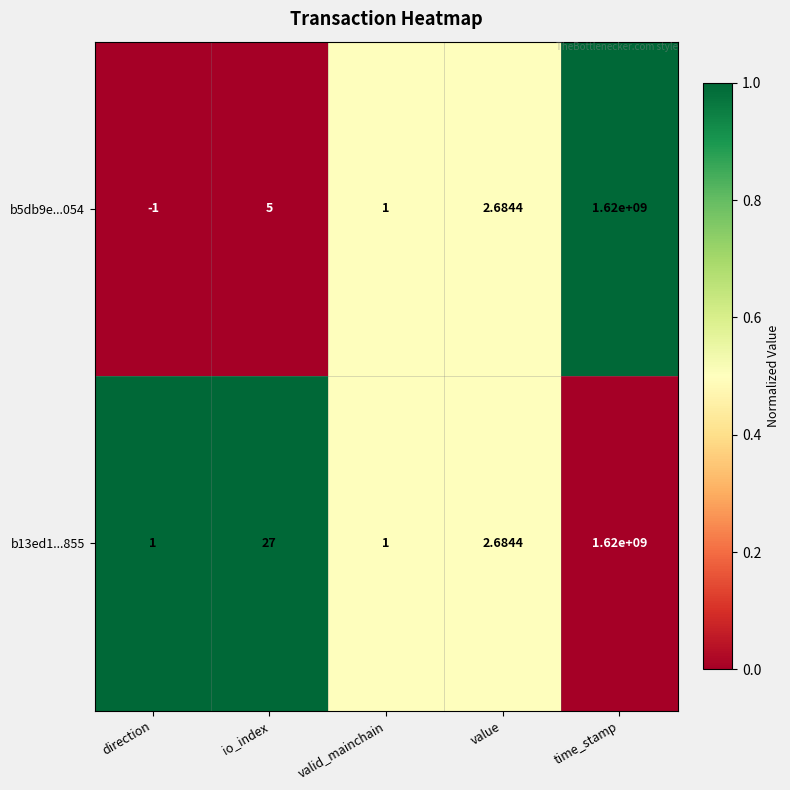

Which series has the widest spread of values?

b5db9e...054